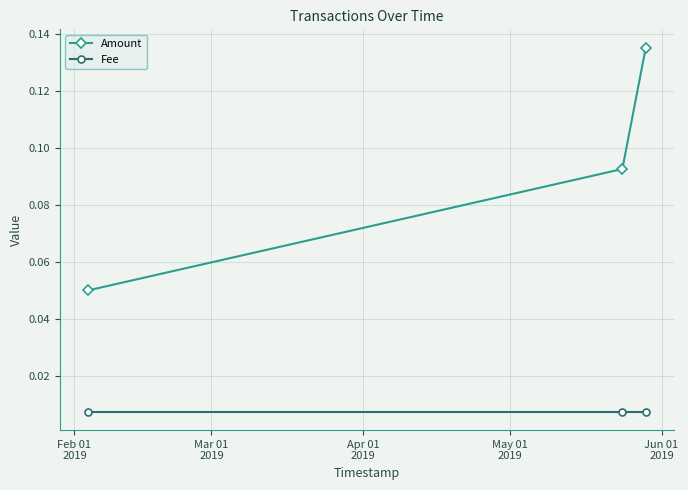

Rank the series by their maximum value, from lowest to highest.

Fee, Amount